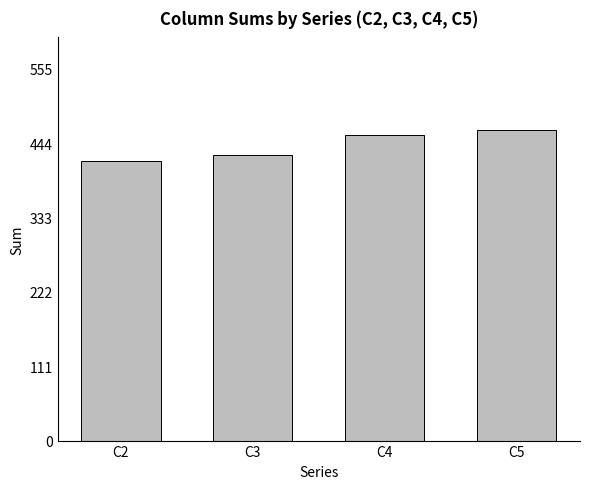

The chart shows a value of 456 at C4. True or false?

True